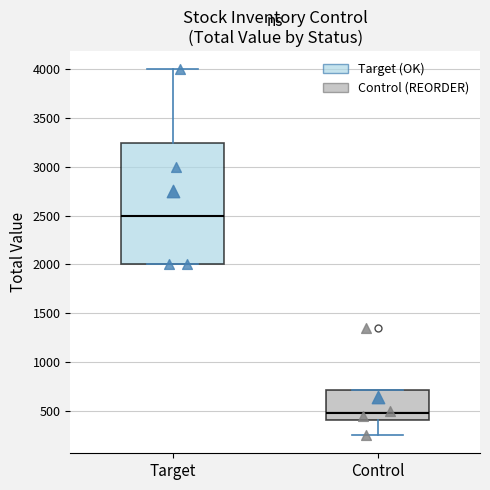

Reading left to right, read every box against the y-axis: the position of its median line, the range the box covers, and the ends of its whiskers. The values are not printed on the chart, so give them approximately, as read against the axis.

Target: median 2500, box 2000 to 3250, whiskers 2000 to 4000
Control: median 500, box 400 to 700, whiskers 250 to 700